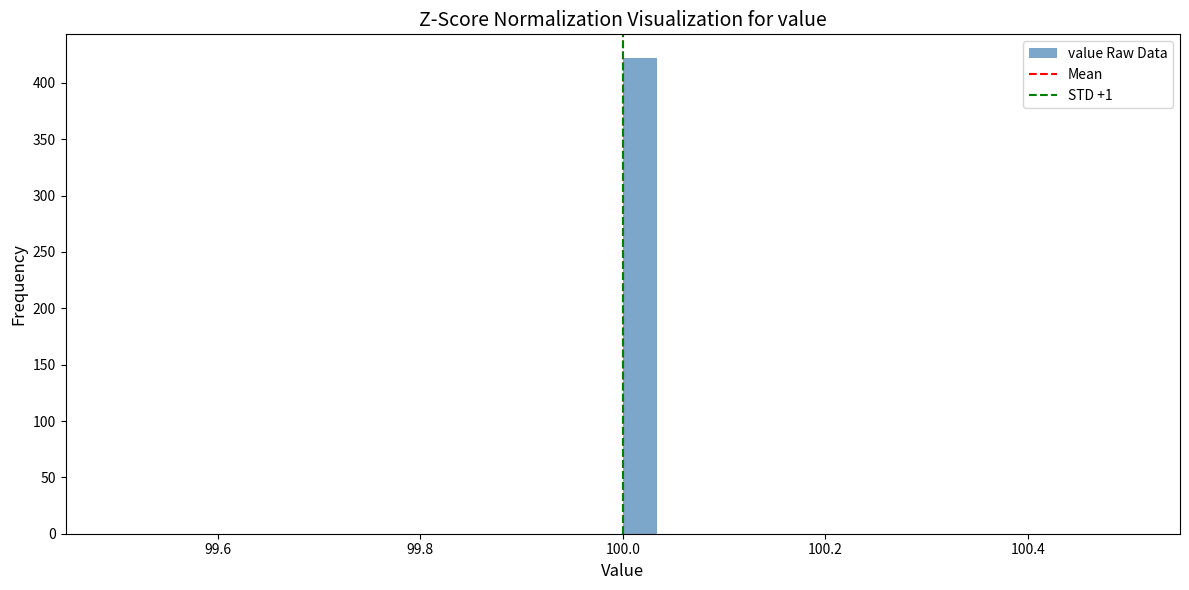

Read against the x-axis, roughly where is the centre of the tallest bar?

100.02